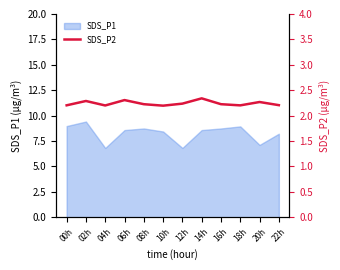

List the labels in order of value, largest first.

14h, 06h, 02h, 20h, 12h, 08h, 16h, 22h, 00h, 18h, 04h, 10h